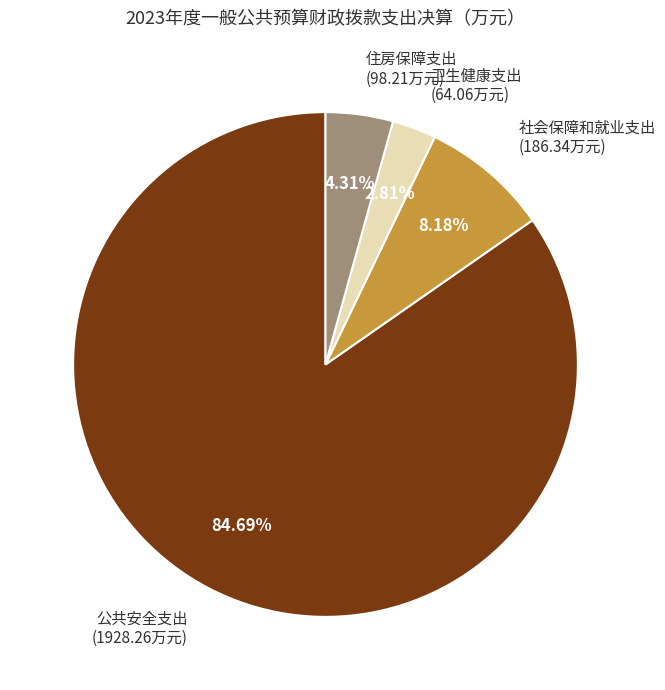

Does any single category account for the majority?

Yes